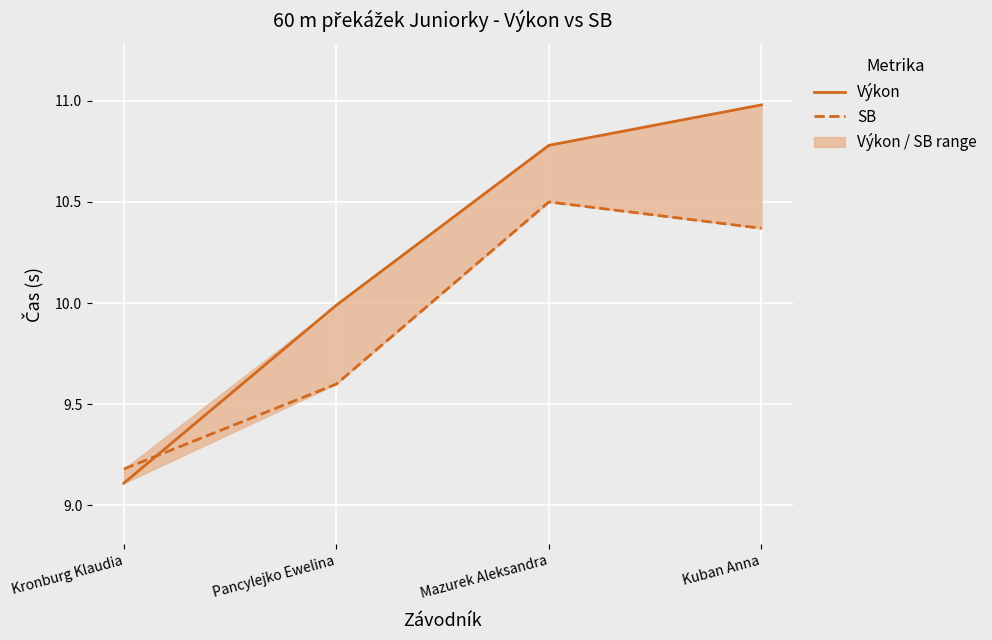

At which category does the chart reach its minimum across all series?

Kronburg Klaudia